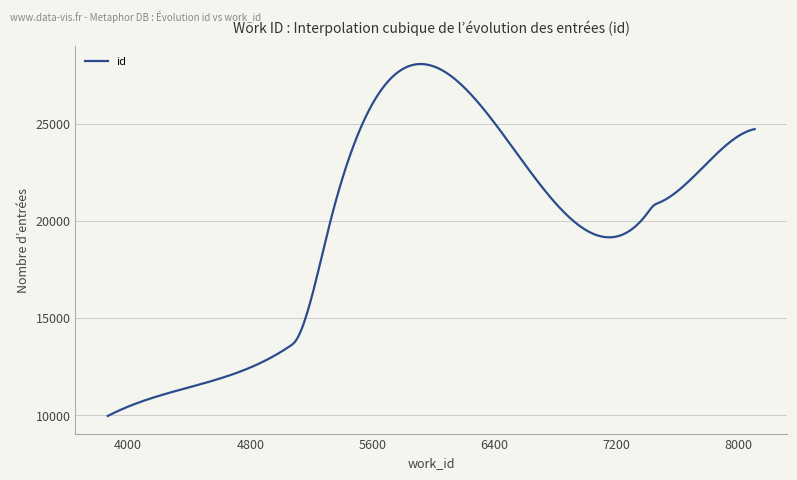

What is the maximum value shown in the chart?

28094.8